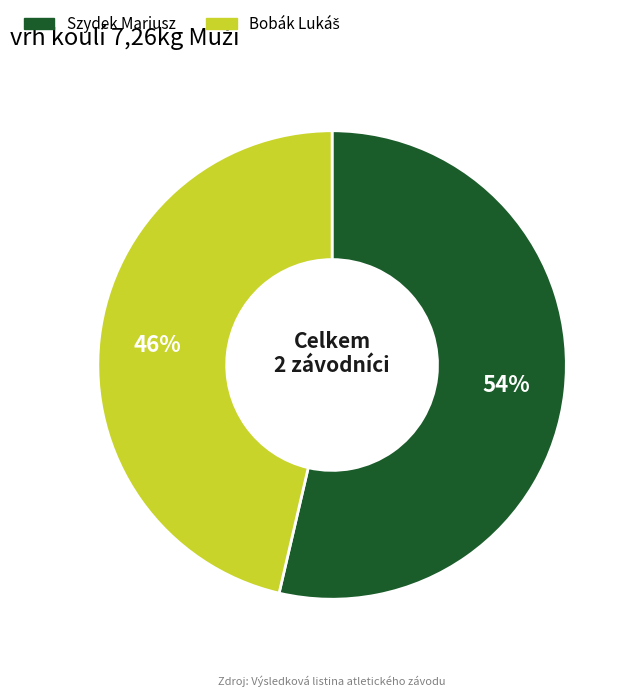

The Szydek Mariusz slice represents 54% of the pie. True or false?

True